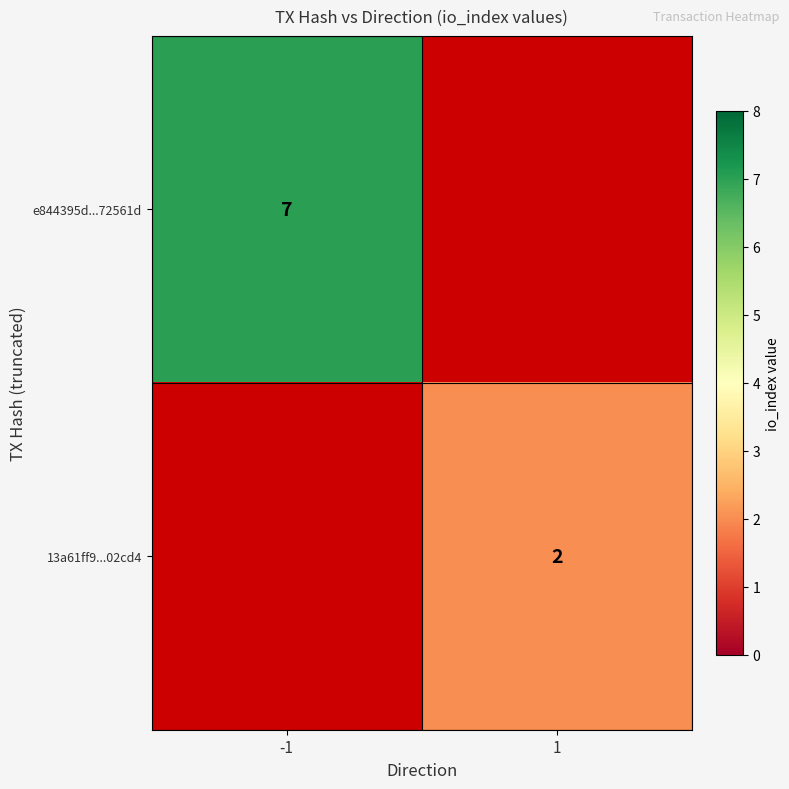

True or false: 13a61ff9...02cd4 has a value of 1 at 1.

False